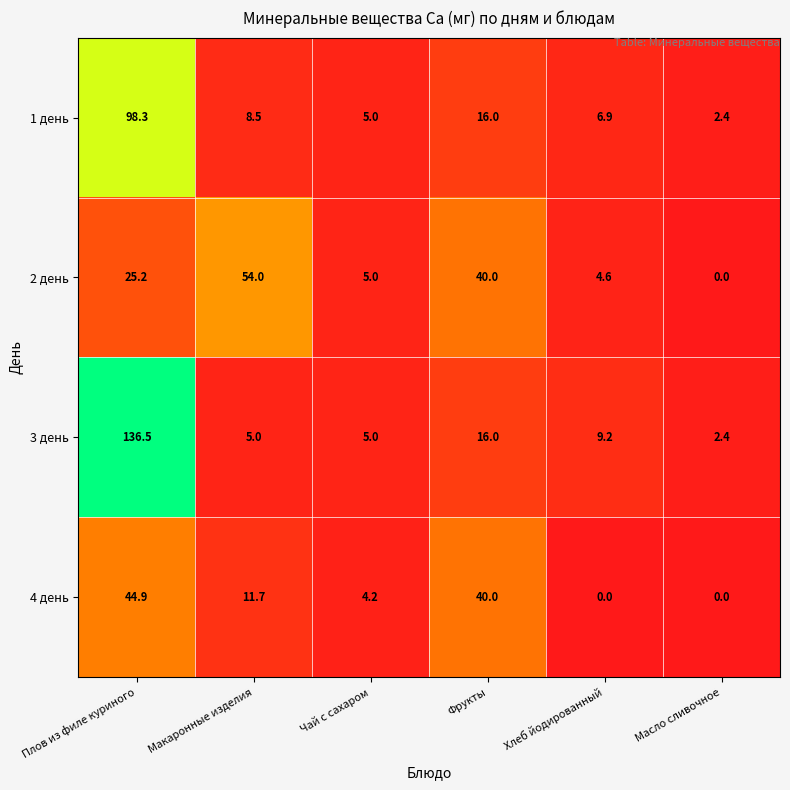

Count the number of categories in the chart.

6